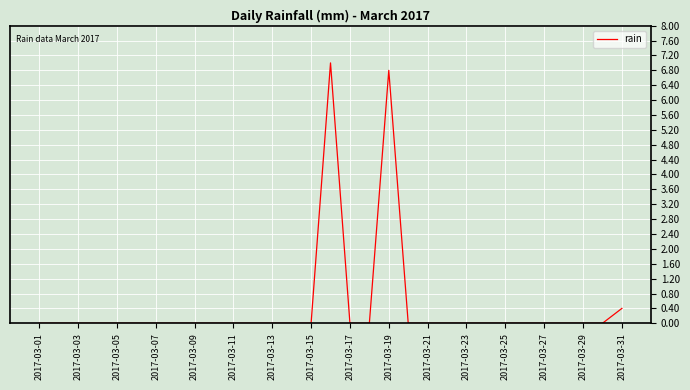

What is the maximum value shown in the chart?

7.0